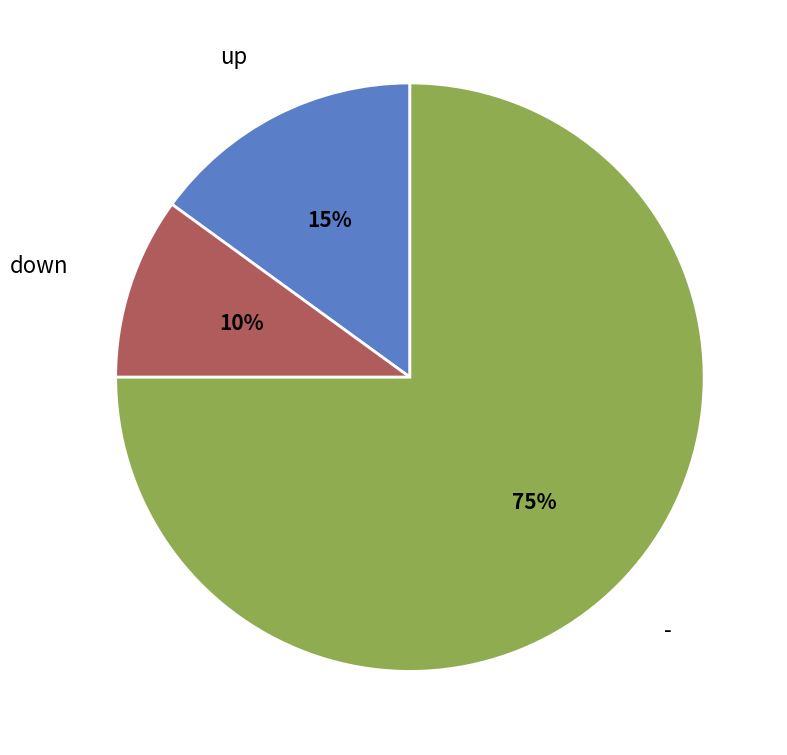

Combined, do down and - account for over 50%?

Yes